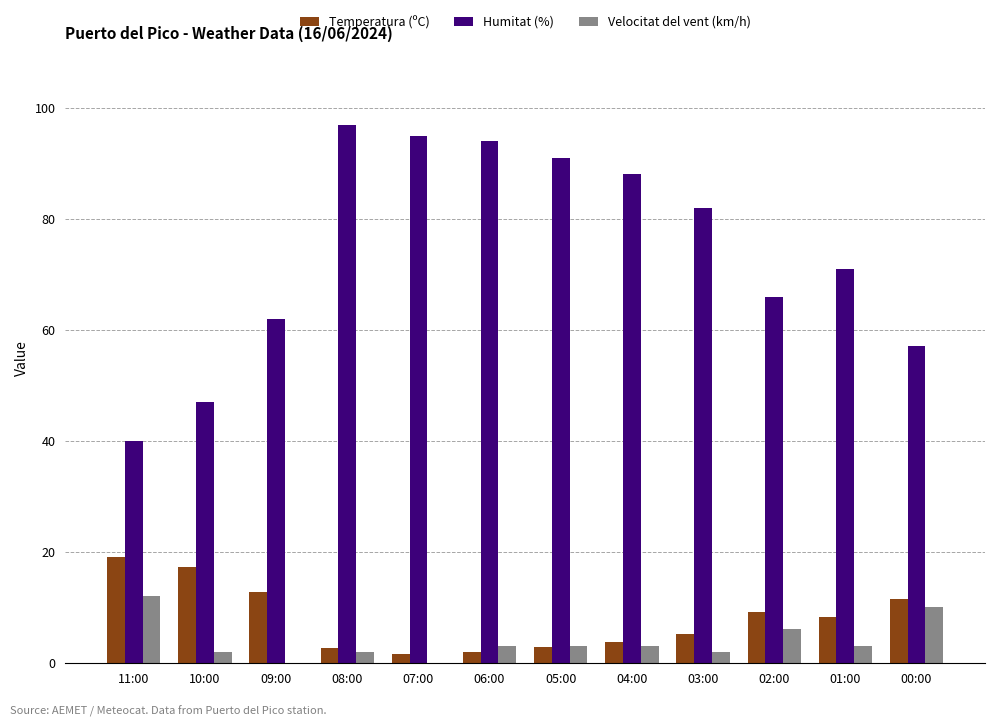

How many data points does each series have?

12